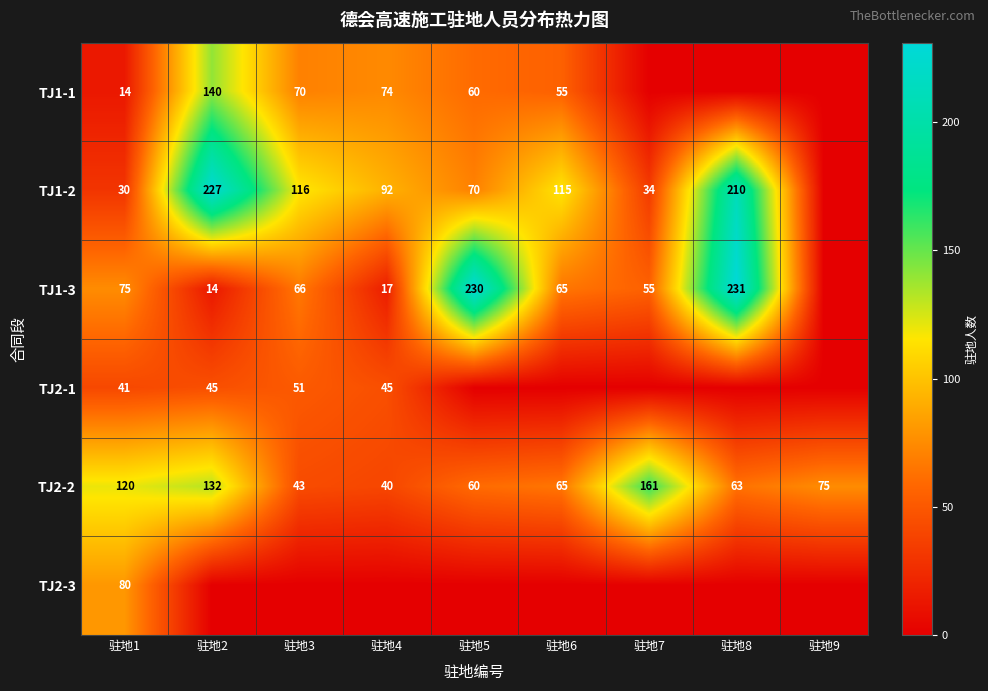

What is the difference between the maximum and minimum values in the TJ2-2 series?

121